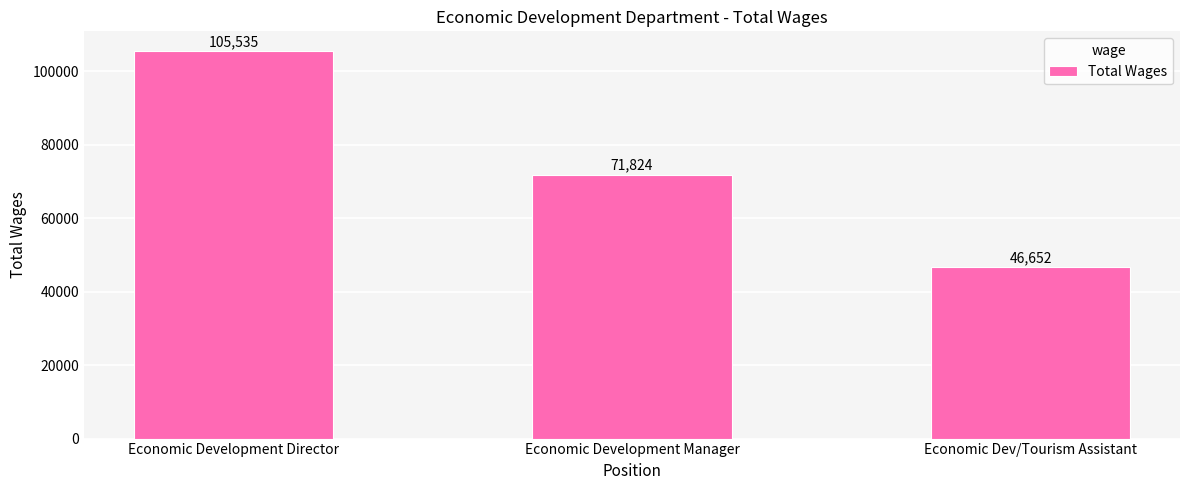

What is the sum of all values?

224011